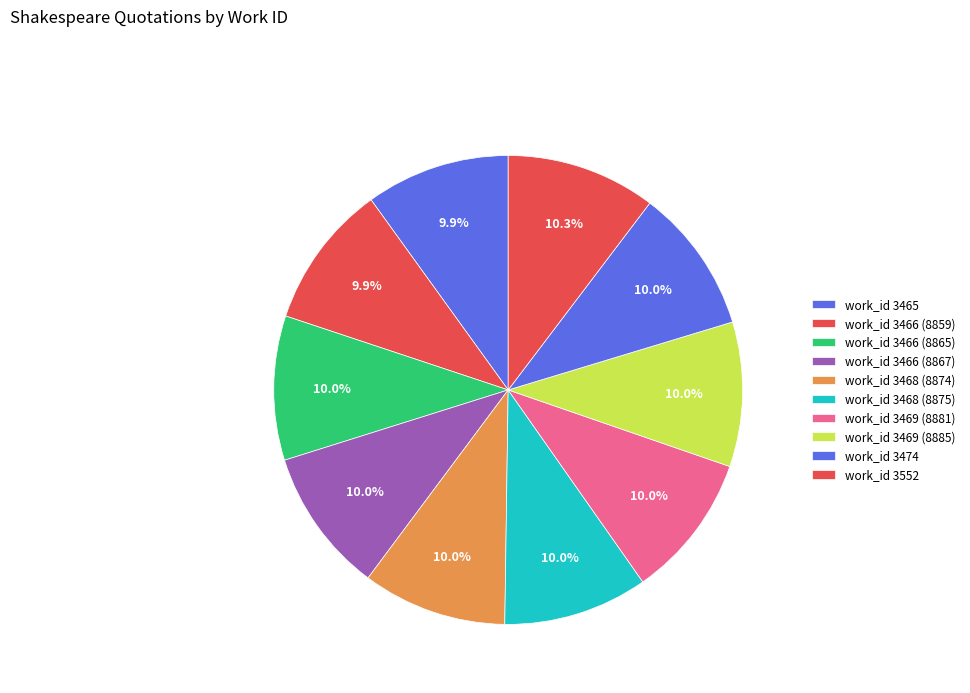

Count the number of slices in the pie.

10